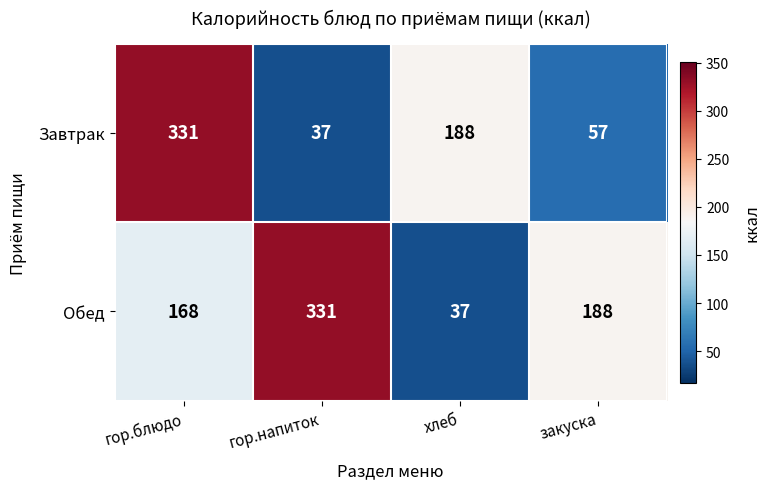

What is the difference between the highest and lowest values at гор.блюдо?

163